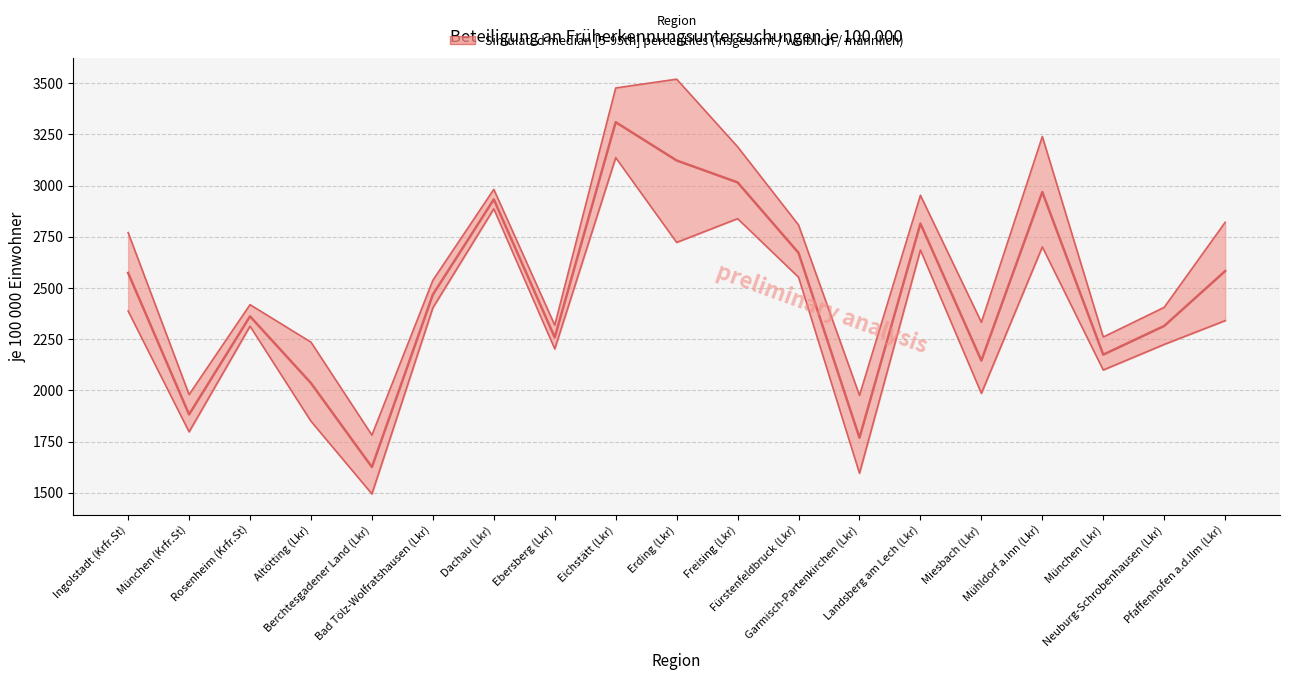

True or false: je 100 000 insgesamt and je 100 000 weiblich intersect in this chart.

False